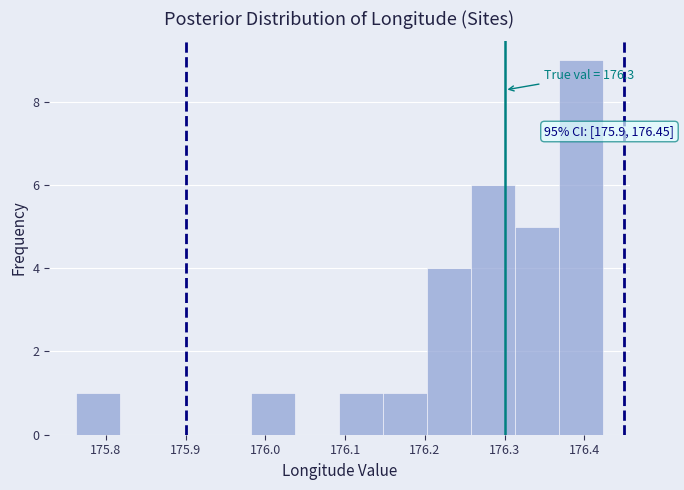

Which range on the x-axis has the tallest bar?

176.37 to 176.42